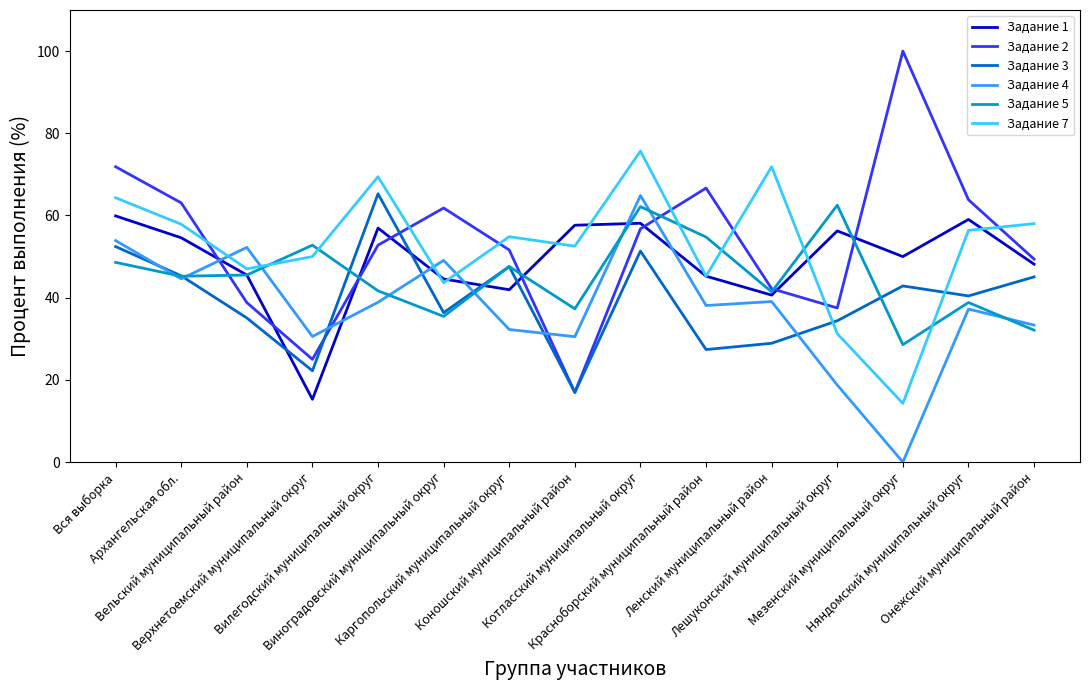

What is the minimum value for Задание 7?

14.3